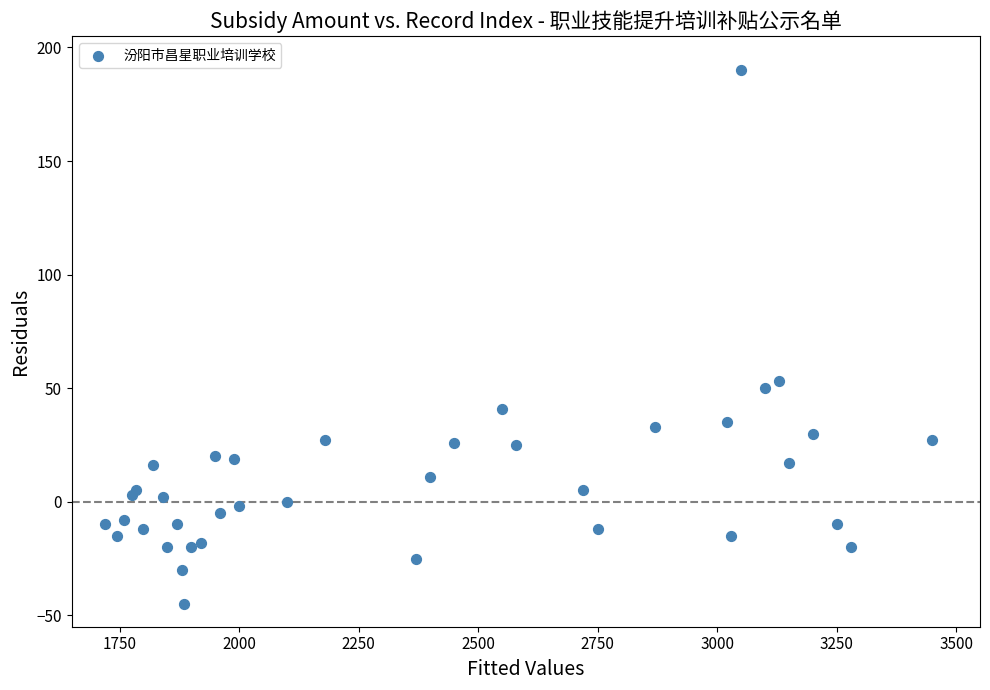

What Y value in the scatter plot is closest to 72?

53